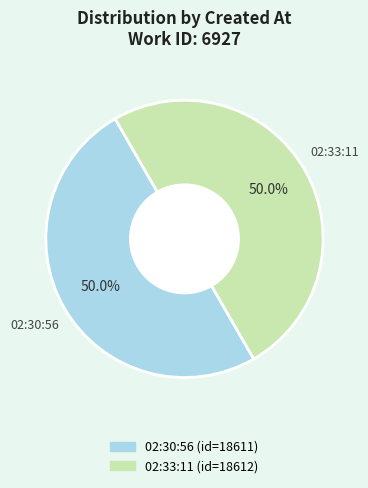

How many slices are in this pie chart?

2